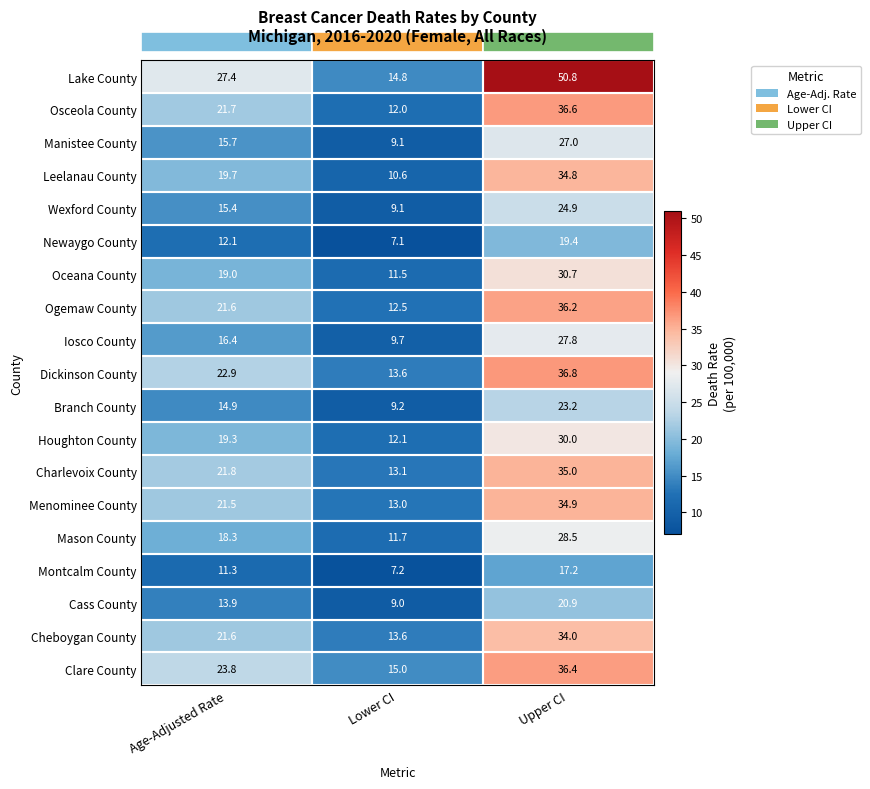

What is the total value across all series at Lower CI?

213.9